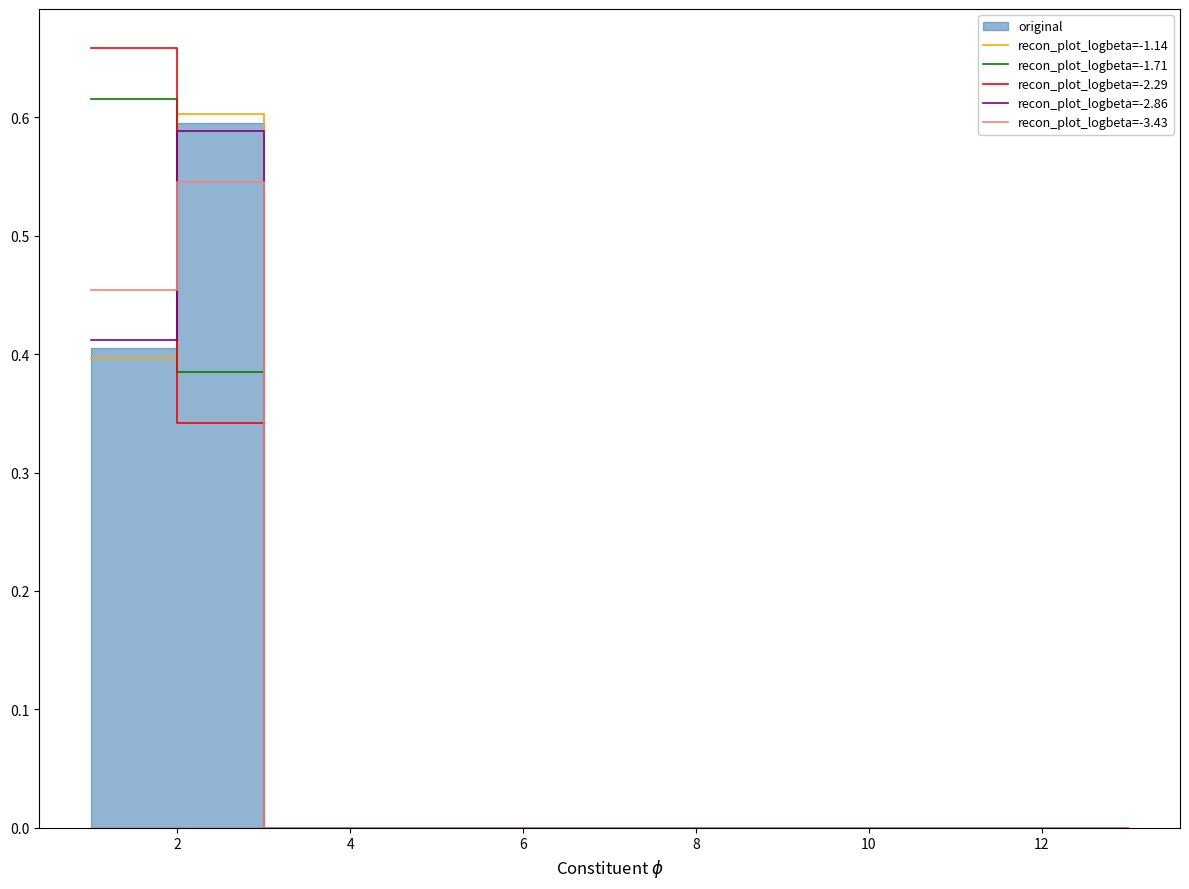

How many values in the recon_plot_logbeta=-1.71 series exceed 0?

2